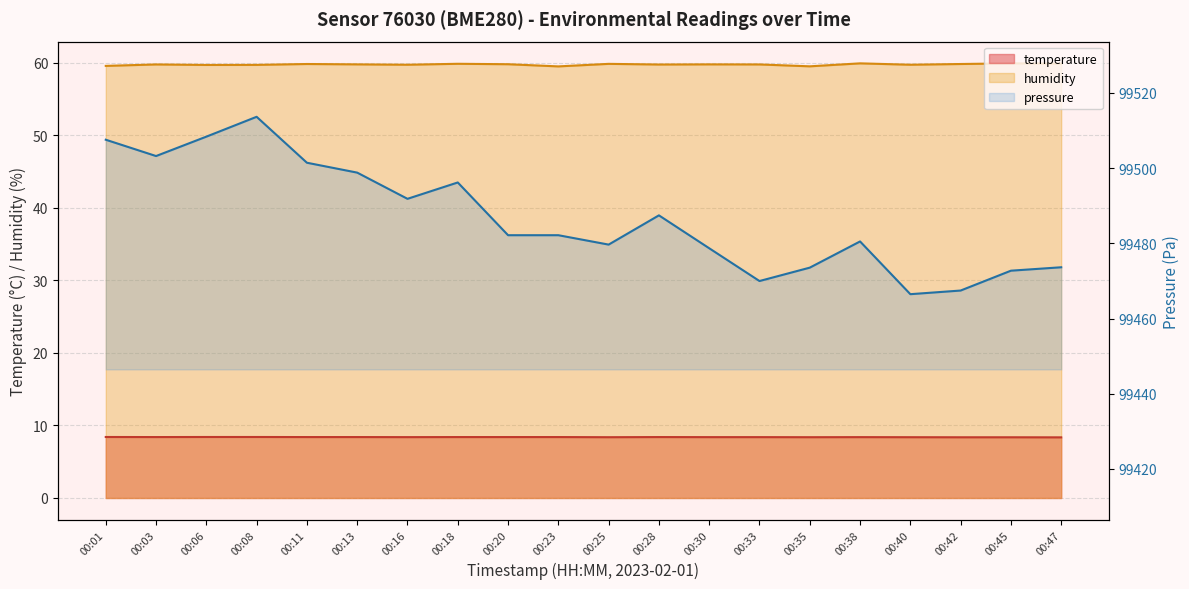

How many temperature values are between 8 and 9?

20